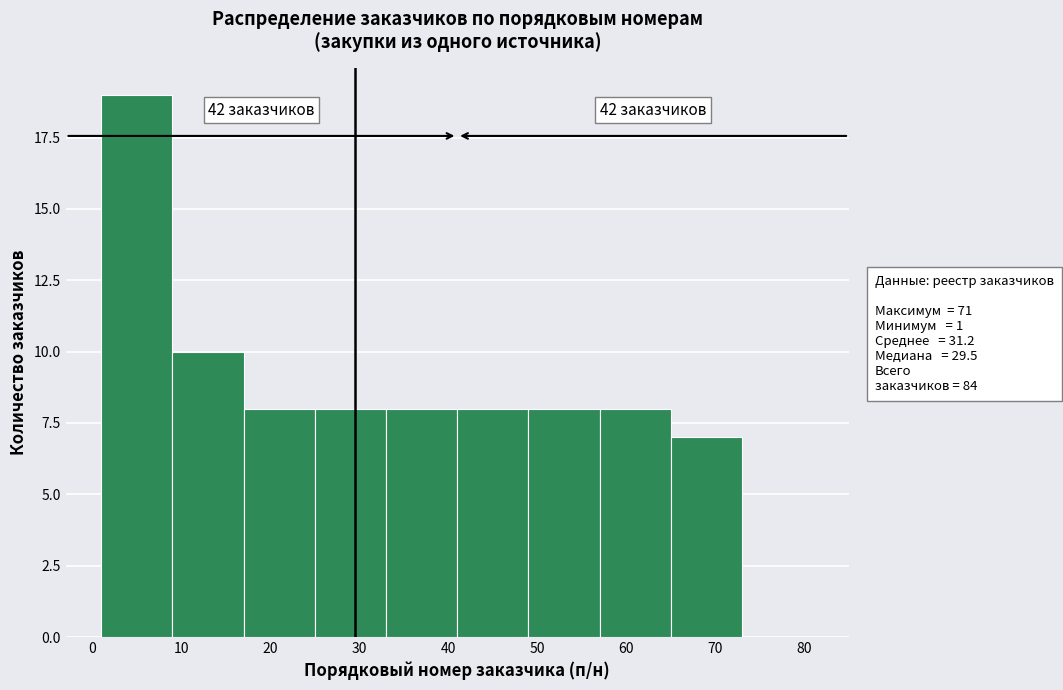

Which range on the x-axis has the tallest bar?

1 to 9